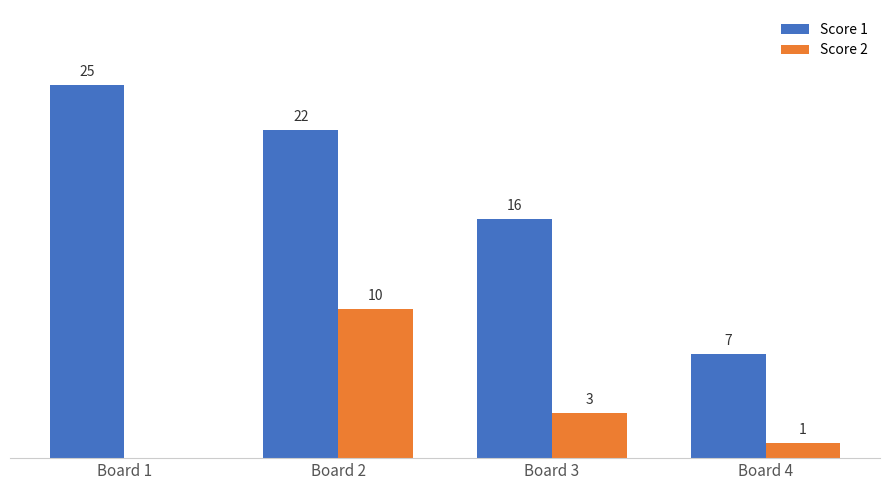

Between Board 1 and Board 4, which series saw the biggest shift?

Score 1